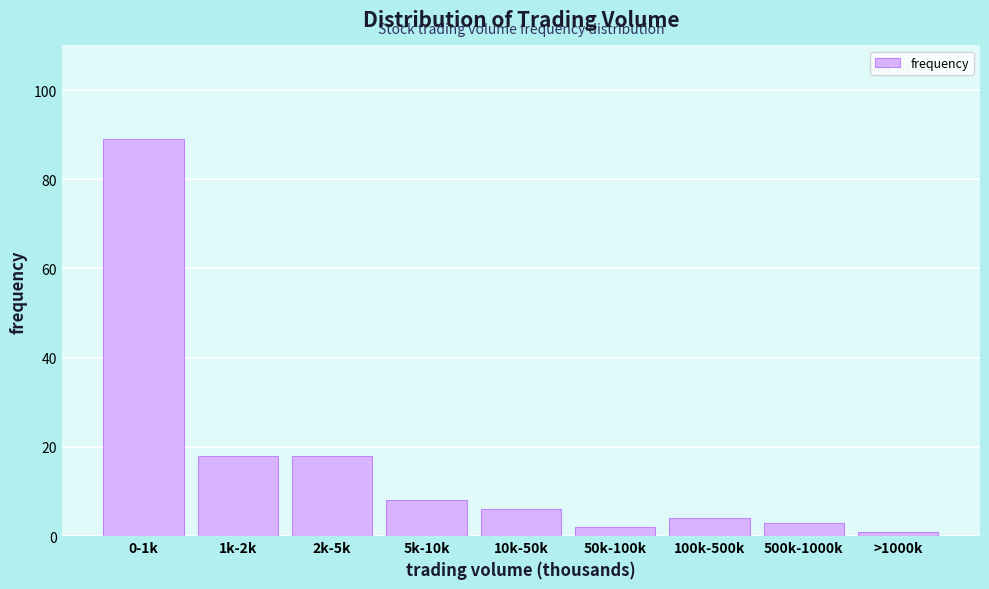

Reading left to right, transcribe all the data shown in this chart.

89	18	18	8	6	2	4	3	1